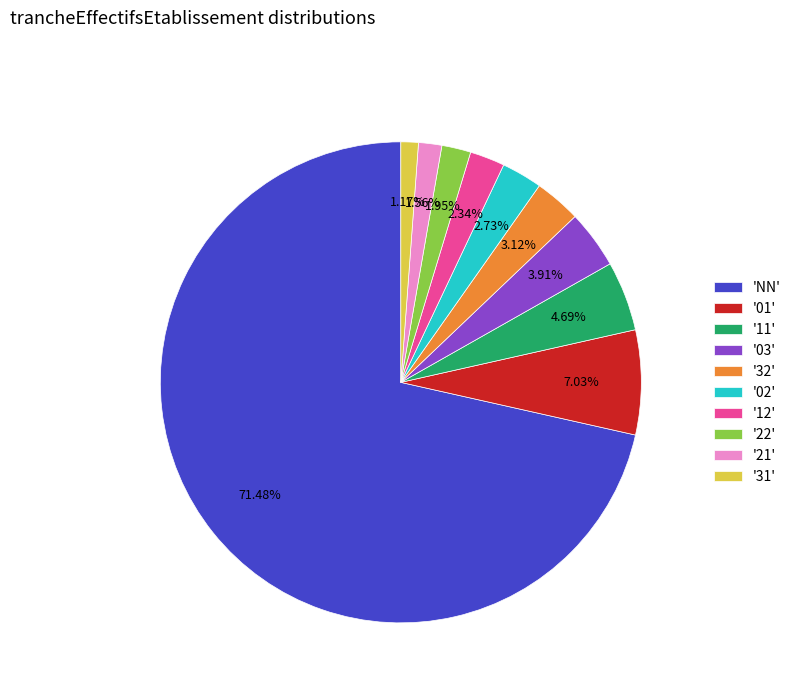

Which has a higher value, '02' or '22'?

'02'